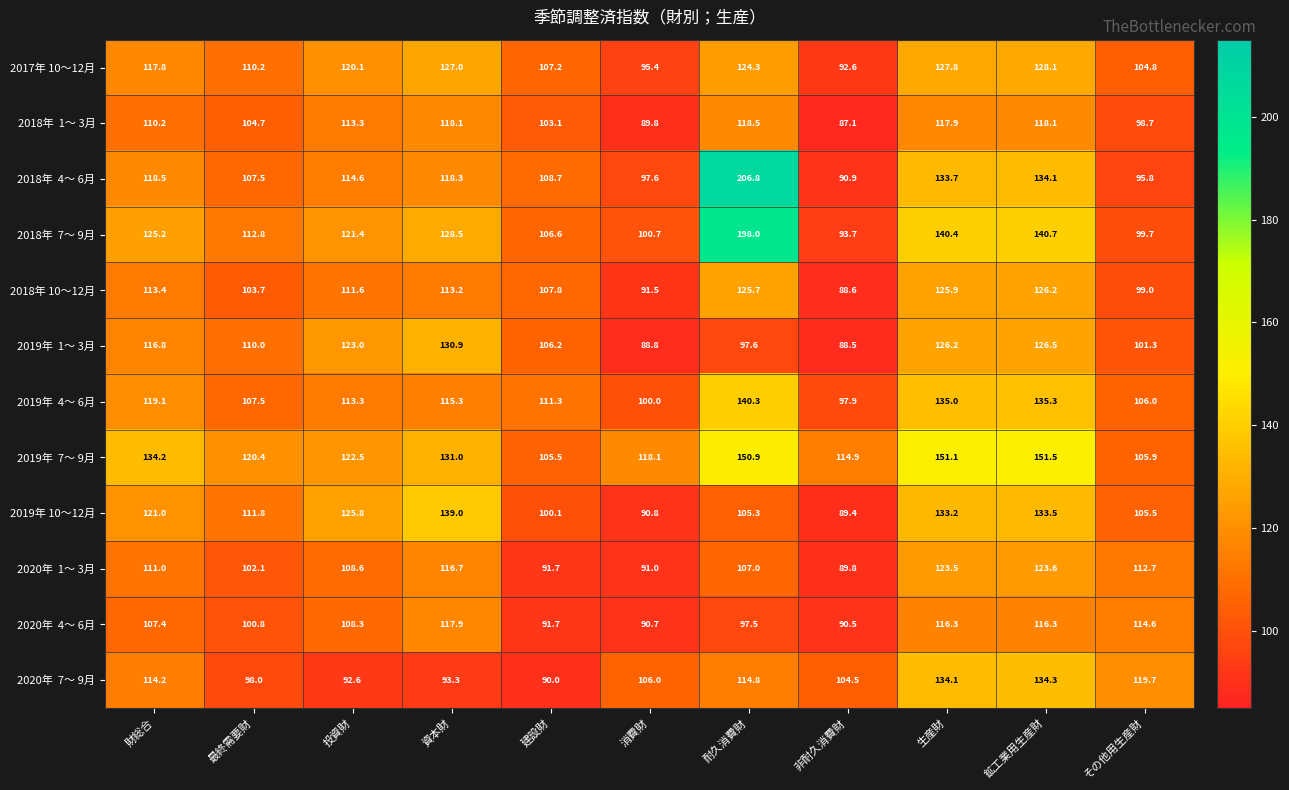

What is the maximum value shown in the chart?

206.8